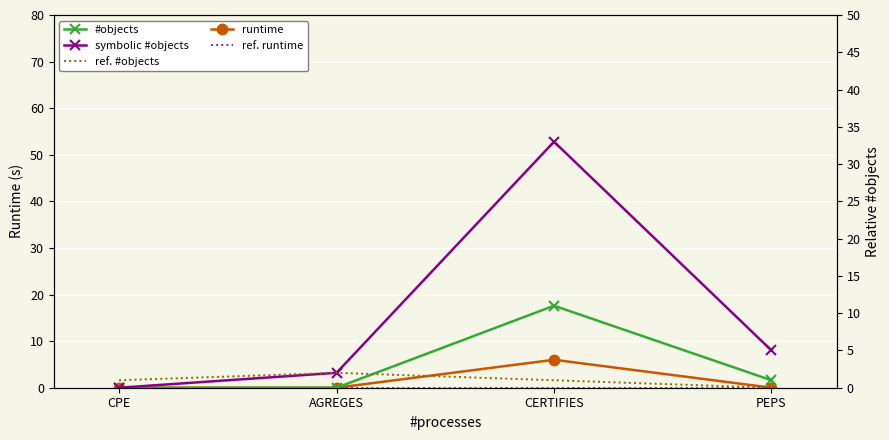

Count the number of data series in this chart.

5